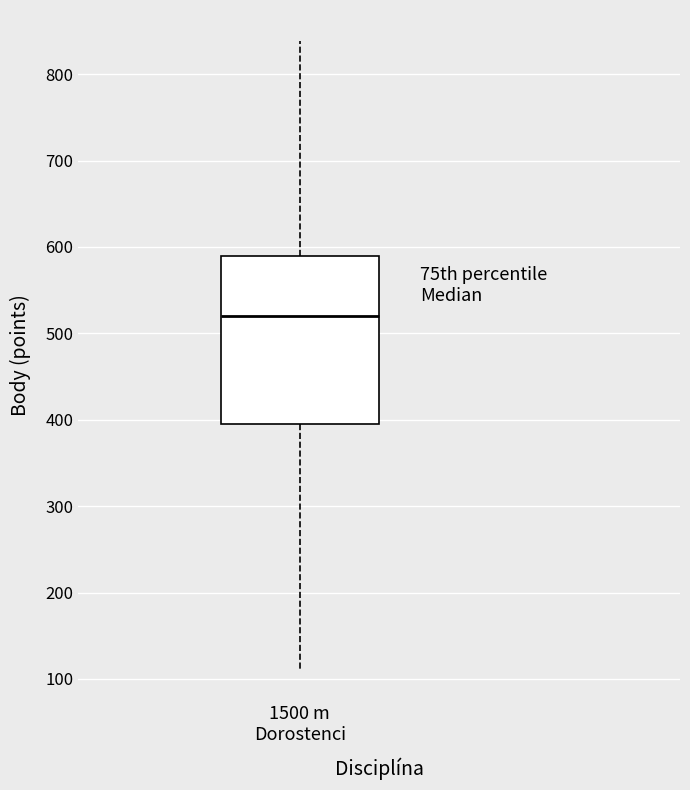

Where does the upper whisker of the box for 1500 m Dorostenci end on the y-axis? The values are not printed on the chart, so give them approximately, as read against the axis.

840